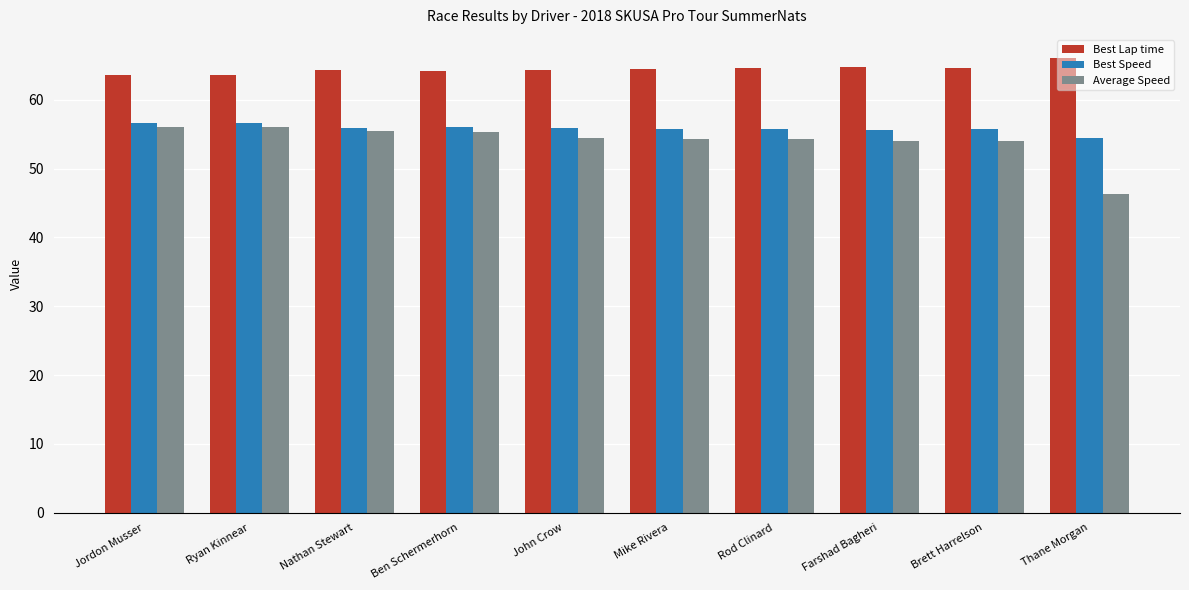

What is the difference between the Best Speed values at Thane Morgan and Jordon Musser?

2.1